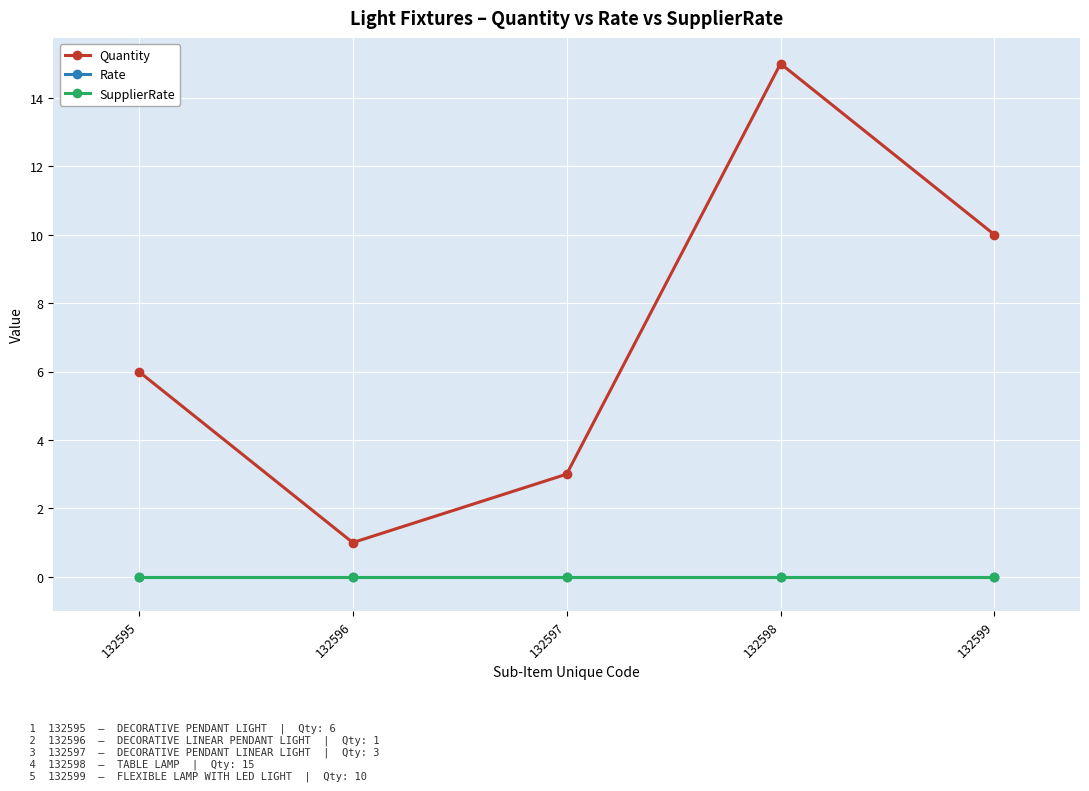

Rank the series by their maximum value, from lowest to highest.

Rate, SupplierRate, Quantity